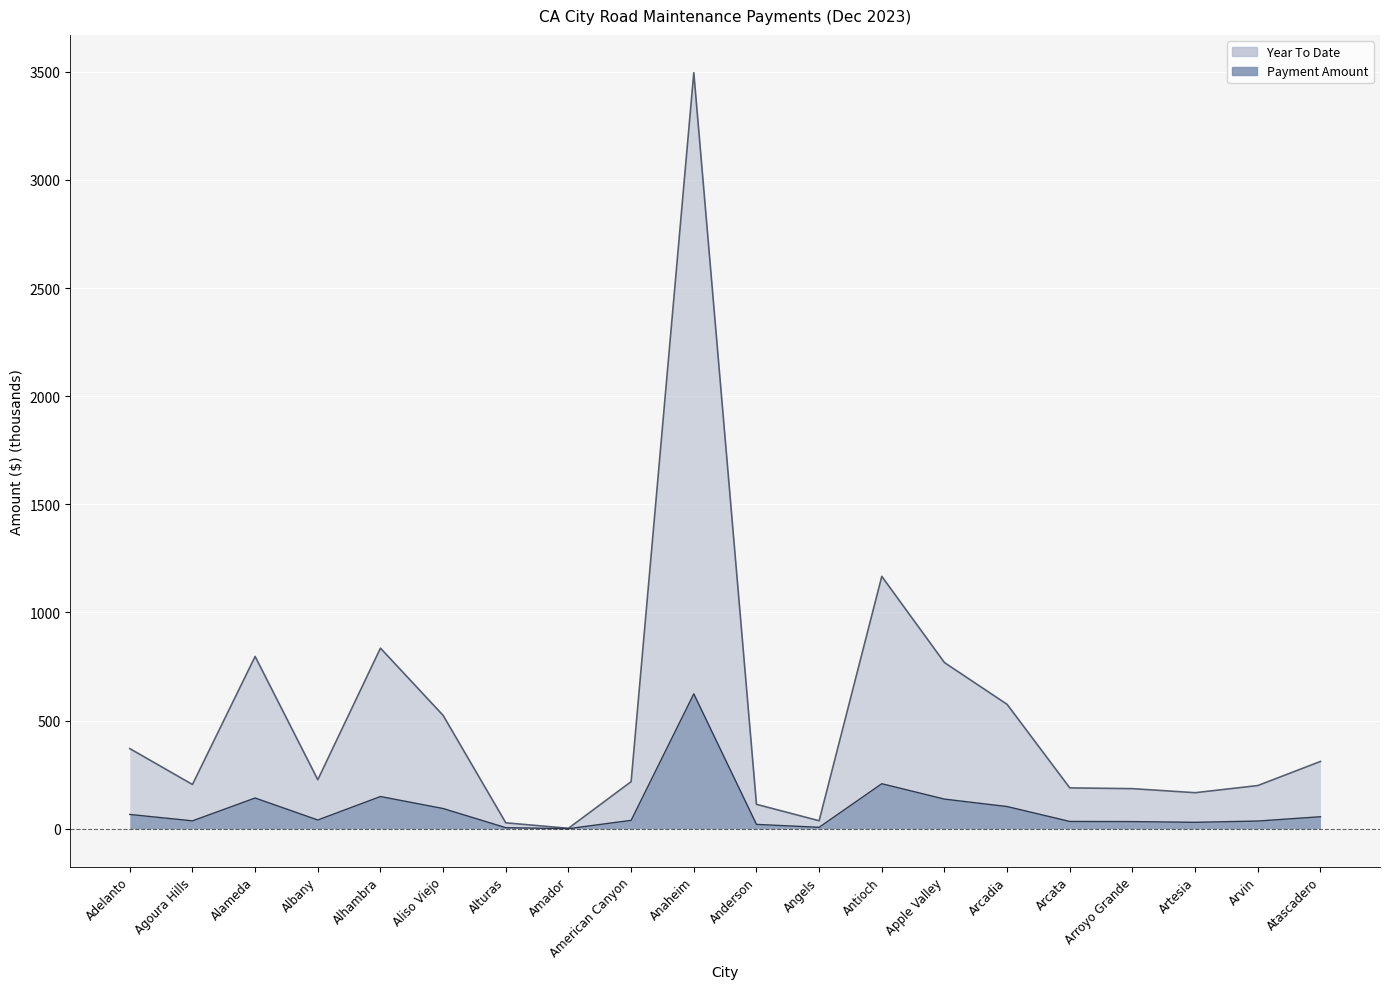

Is it true that Year To Date equals 185.3 at Arroyo Grande?

True